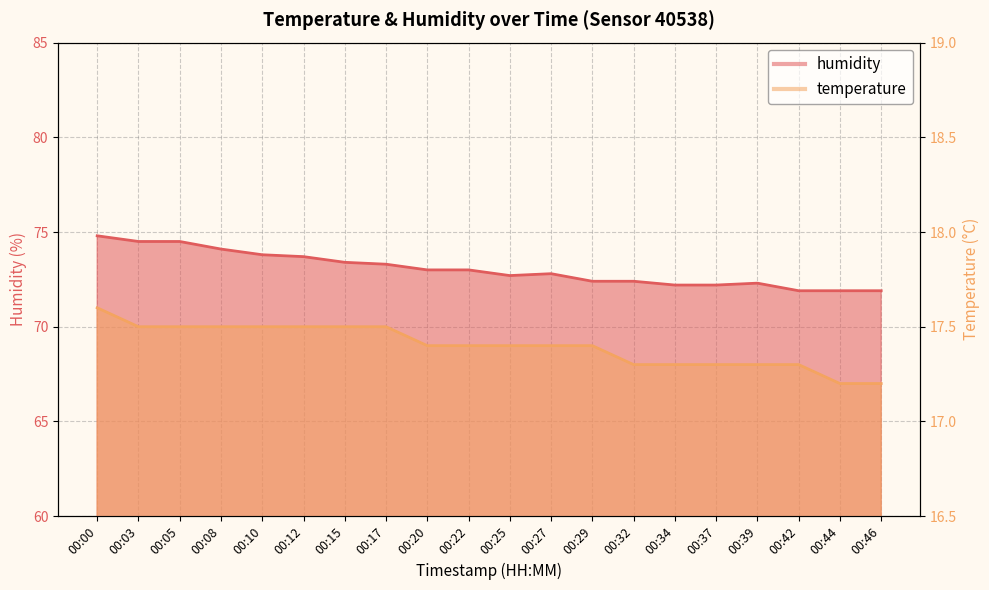

In humidity, how many points are higher than both neighbors (excluding endpoints)?

2